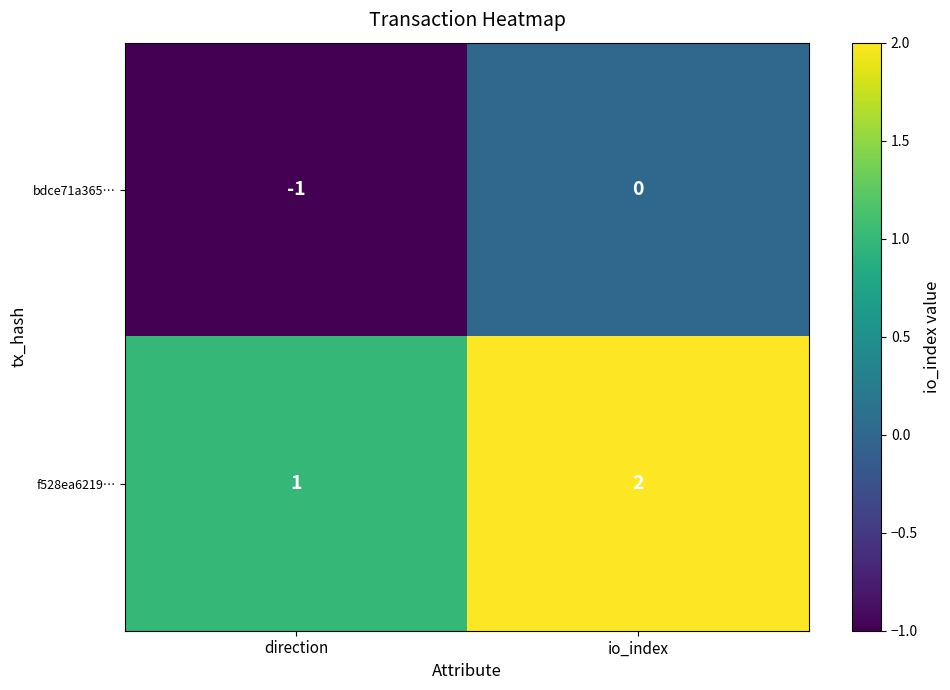

Reading left to right, list all the values displayed in this chart.

bdce71a365…: direction=-1	io_index=0
f528ea6219…: direction=1	io_index=2